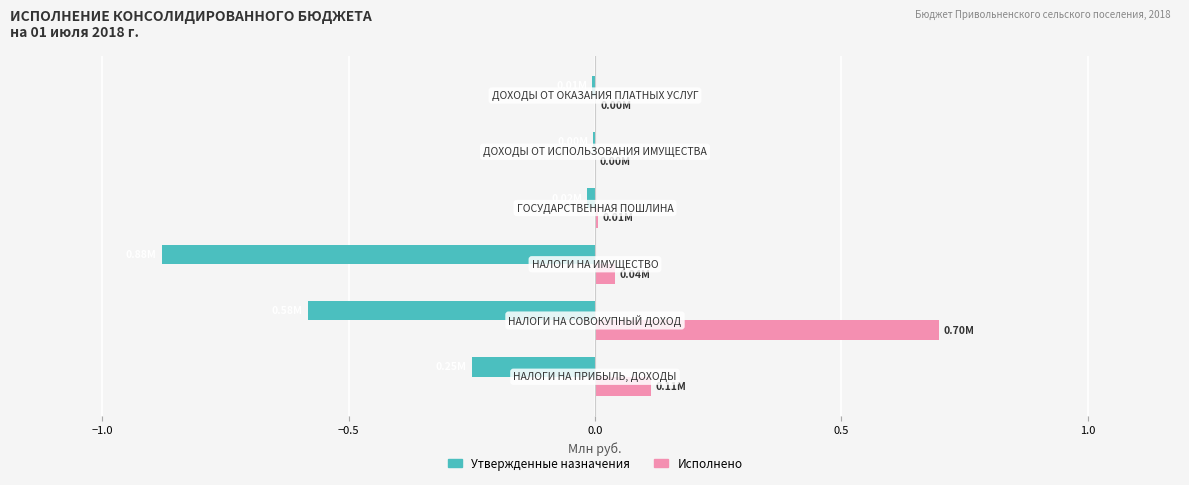

What is the sum of all Исполнено values?

0.9